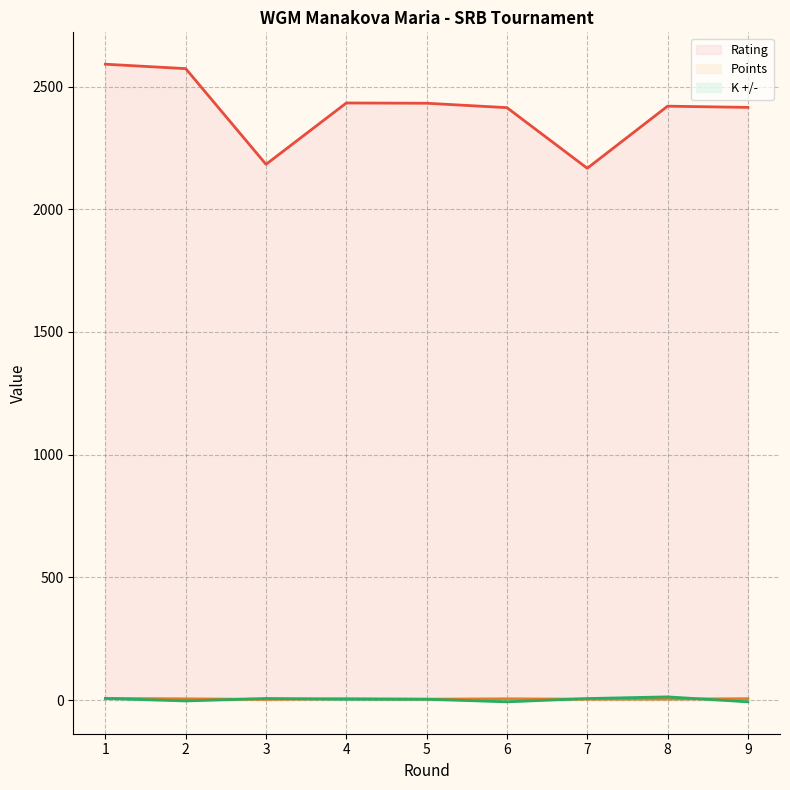

What value does the Points series have at 6?

5.0